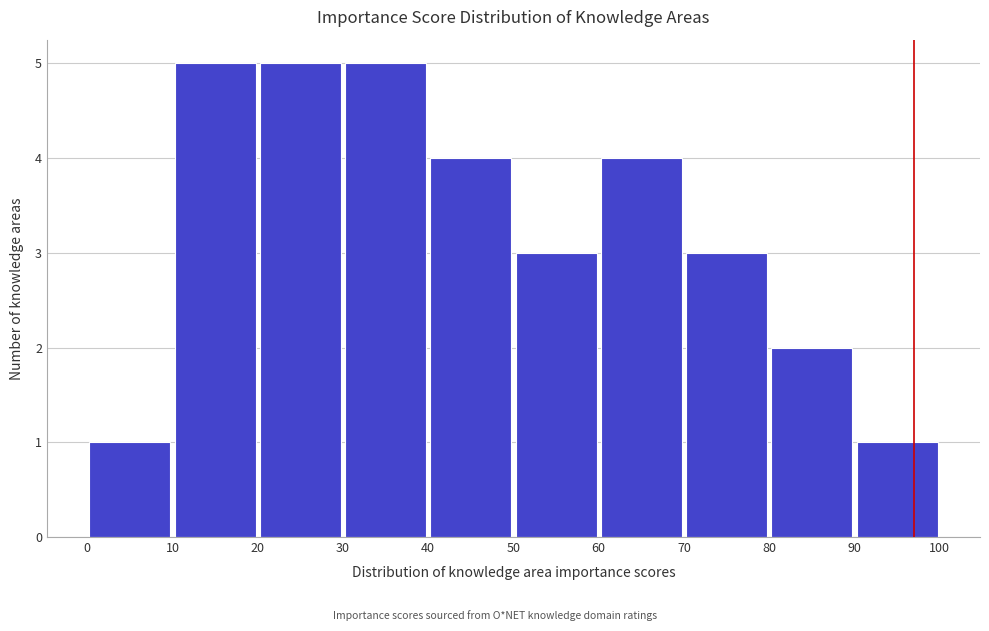

Reading left to right, list every bar in this chart as the range it spans on the x-axis followed by its height. The values are not printed on the chart, so give them approximately, as read against the axis.

0 to 10: 1
10 to 20: 5
20 to 30: 5
30 to 40: 5
40 to 50: 4
50 to 60: 3
60 to 70: 4
70 to 80: 3
80 to 90: 2
90 to 100: 1